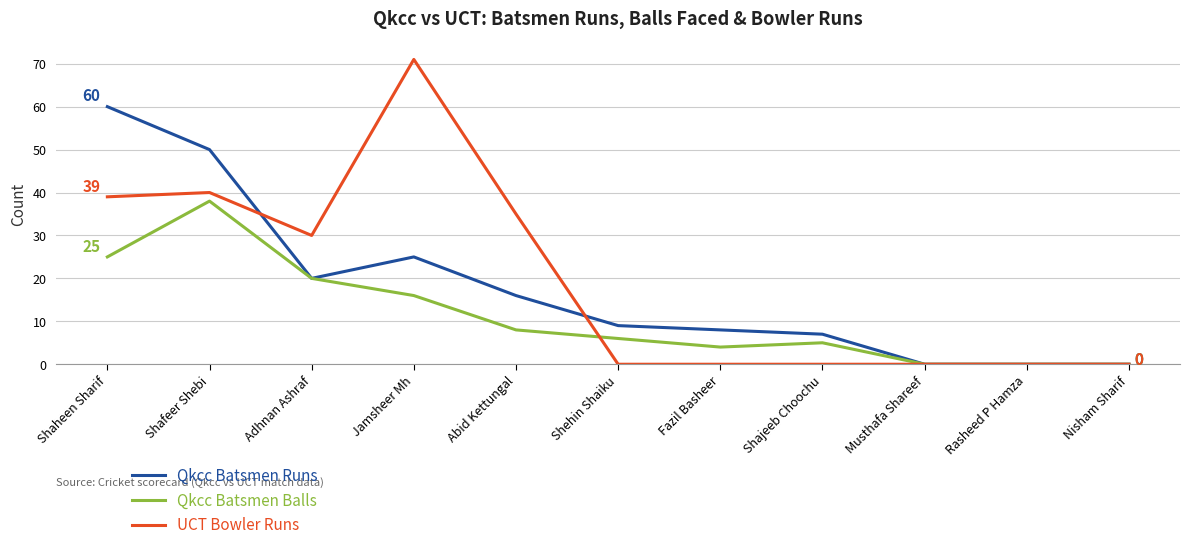

What are all the series names shown in the legend?

Qkcc Batsmen Runs, Qkcc Batsmen Balls, UCT Bowler Runs